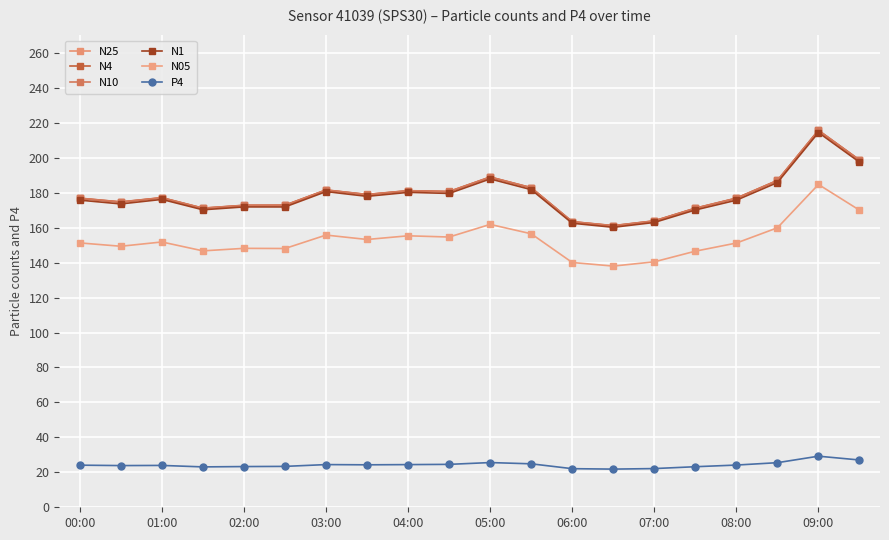

At how many categories does at least one series exceed 117?

20